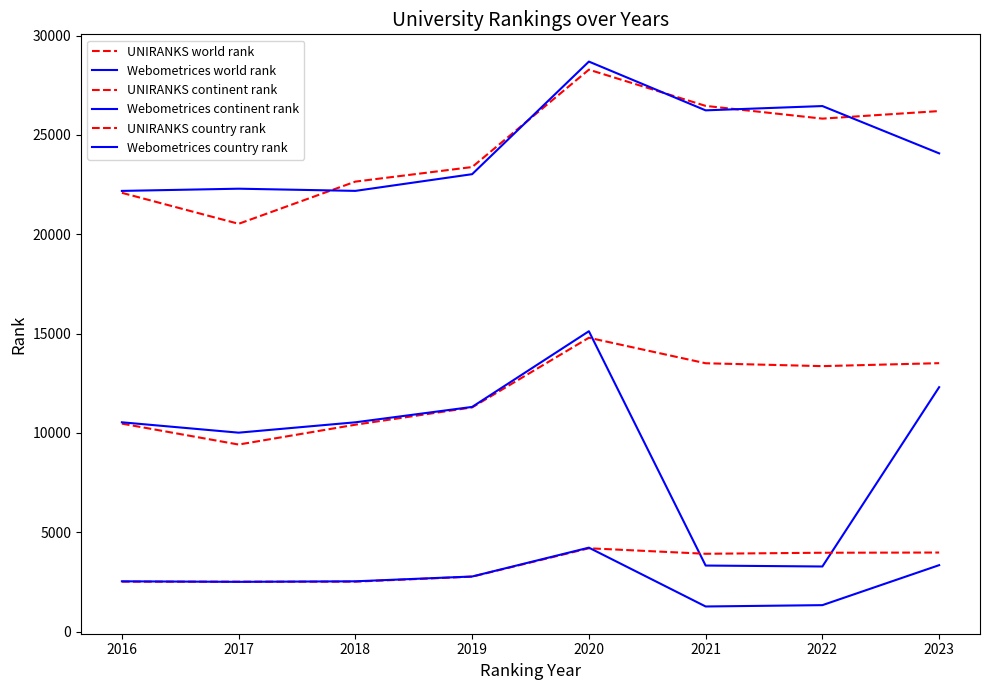

How many categories are shown in the chart?

8